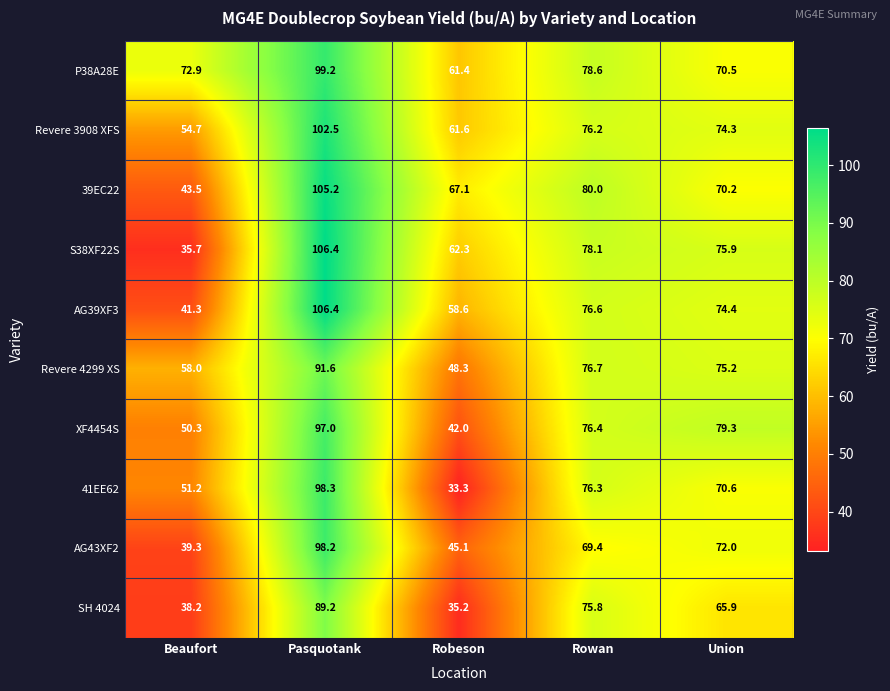

At which category is the sum across all series the highest?

Pasquotank